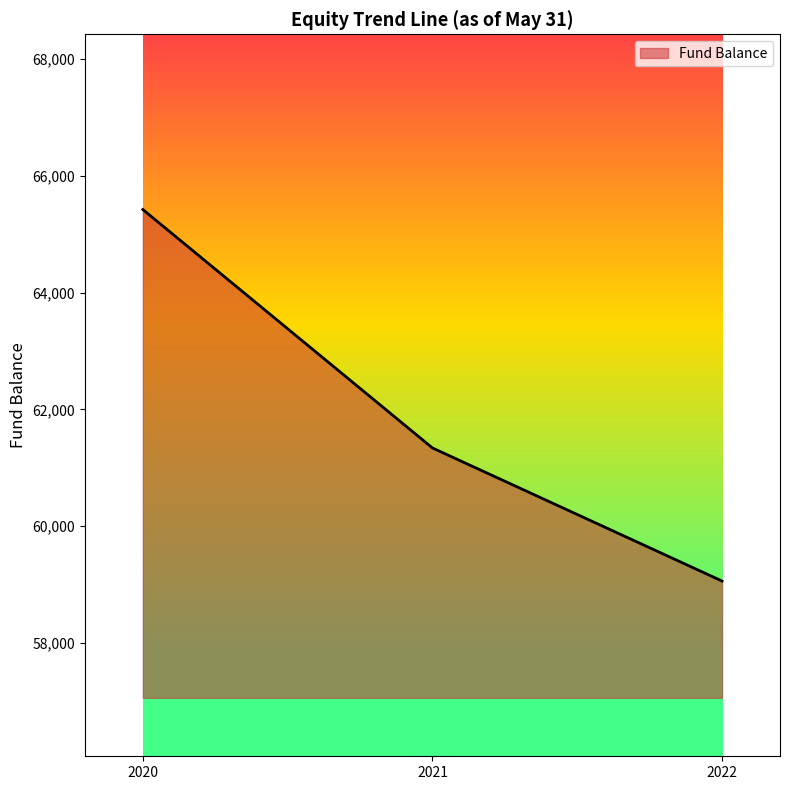

What is the maximum value shown in the chart?

65422